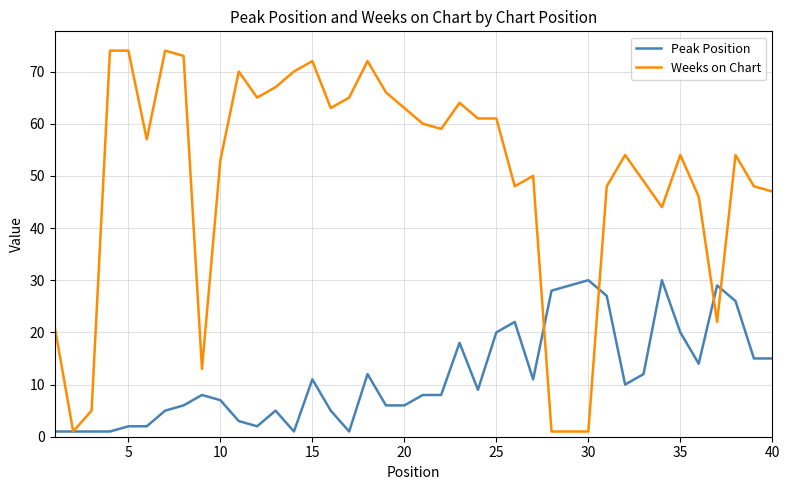

Reading right to left, transcribe all the data shown in this chart.

Peak Position: 15	15	26	29	14	20	30	12	10	27	30	29	28	11	22	20	9	18	8	8	6	6	12	1	5	11	1	5	2	3	7	8	6	5	2	2	1	1	1	1
Weeks on Chart: 47	48	54	22	46	54	44	49	54	48	1	1	1	50	48	61	61	64	59	60	63	66	72	65	63	72	70	67	65	70	53	13	73	74	57	74	74	5	1	21